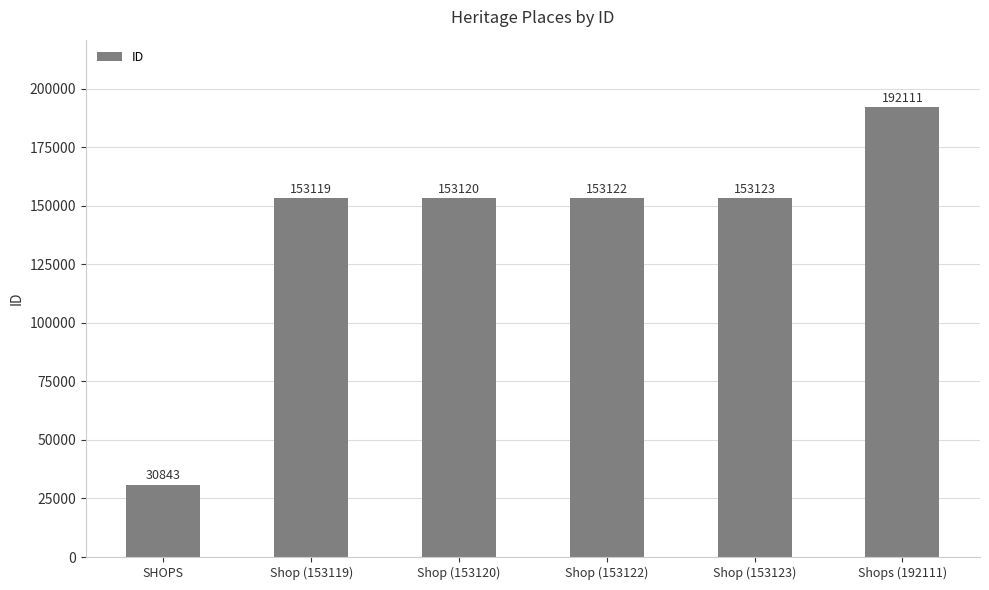

What is the label of the 3rd bar from the left?

Shop (153120)